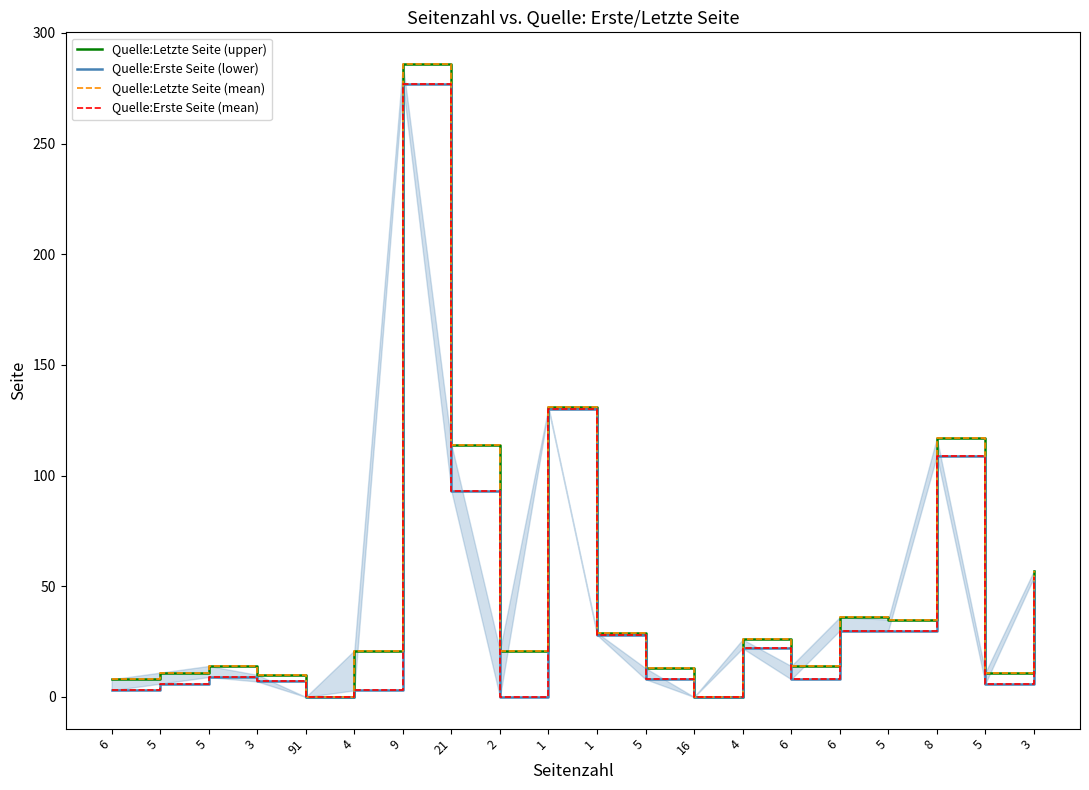

True or false: Quelle:Erste Seite (lower) and Quelle:Letzte Seite (upper) intersect in this chart.

False